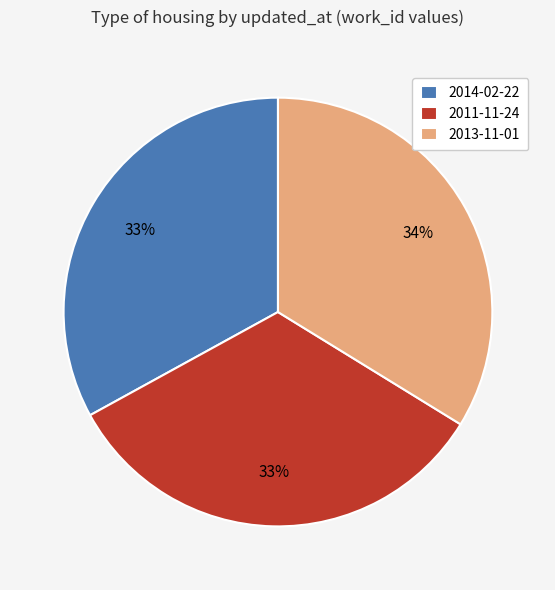

The 2011-11-24 slice represents 33% of the pie. True or false?

True